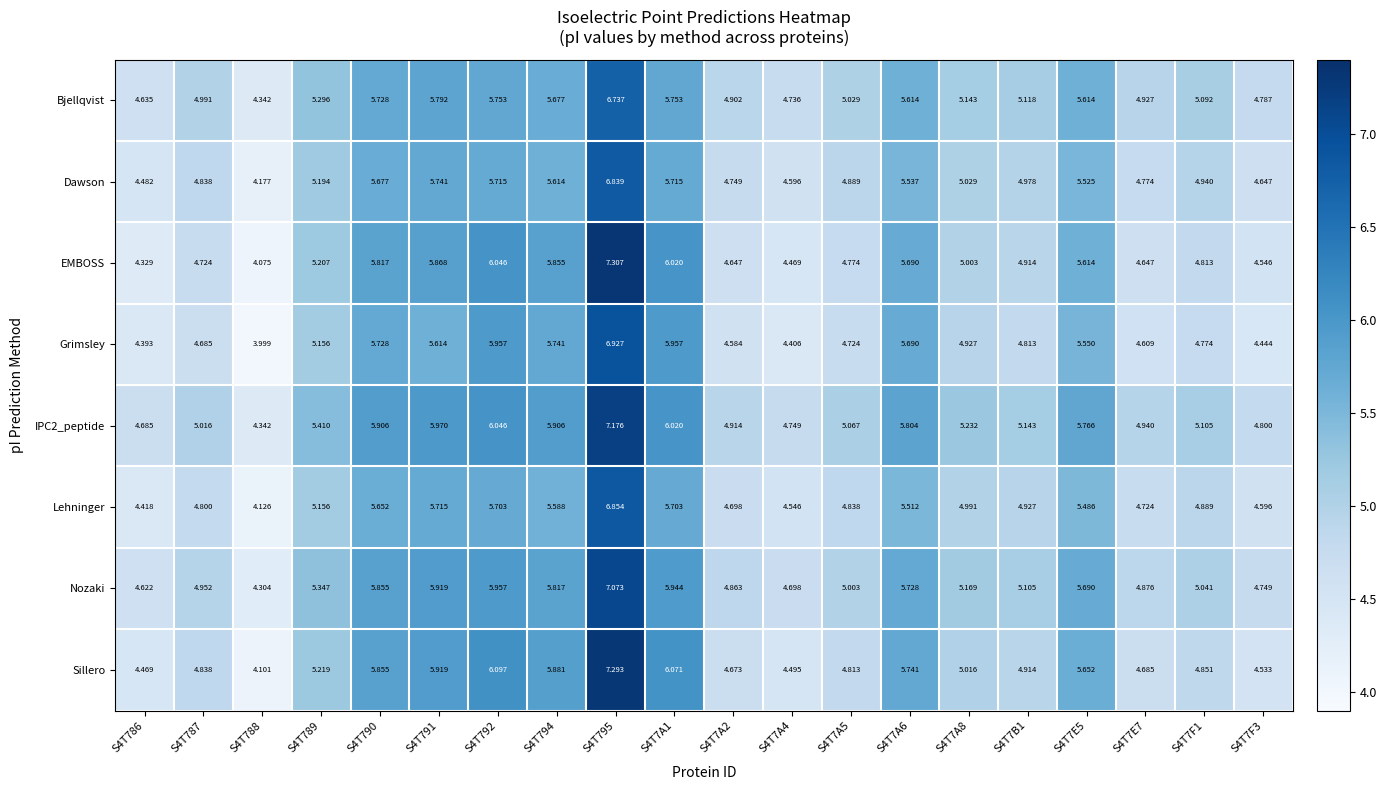

Is the value of Bjellqvist at S4T789 greater than the value of Grimsley at S4T7F3?

Yes